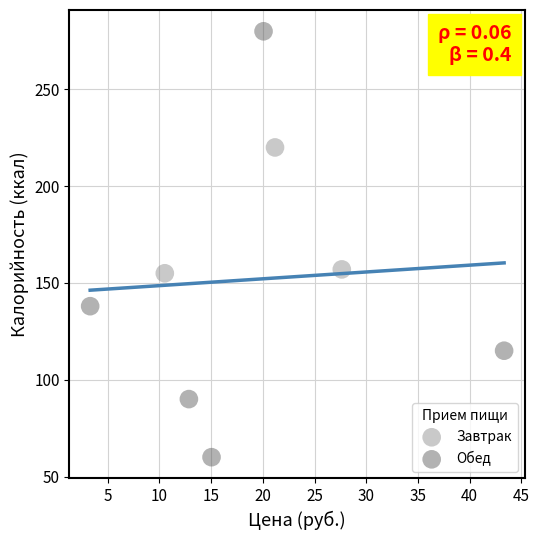

What are all the series names shown in the legend?

Завтрак, Обед